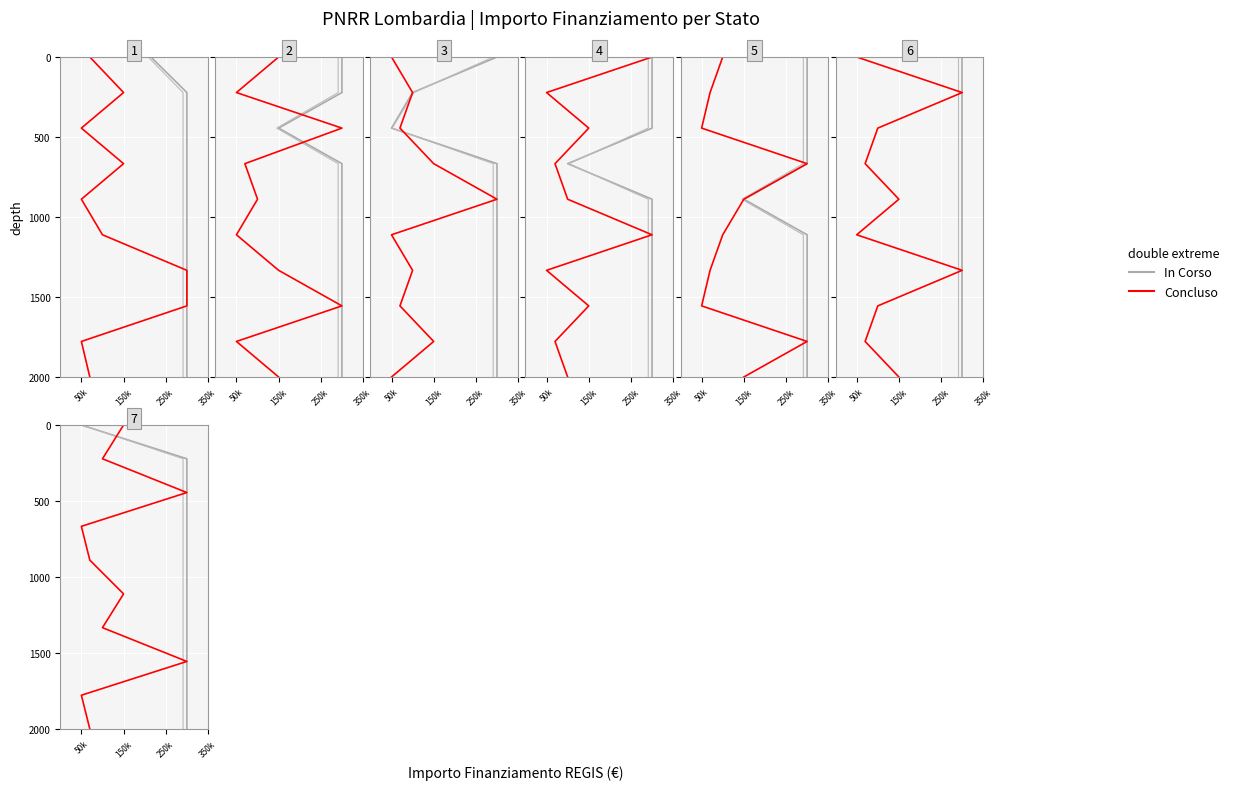

What position from the right is 150k?

9